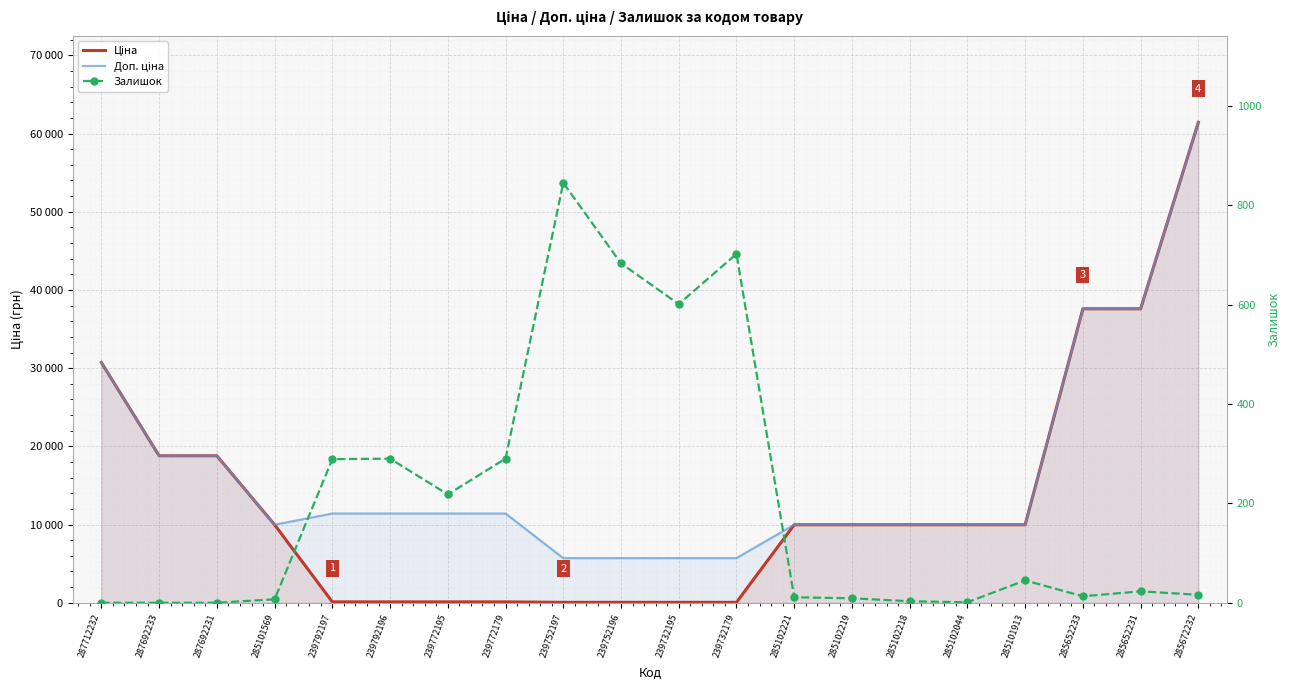

What is the difference between the Ціна values at 285652231 and 239732179?

37536.6